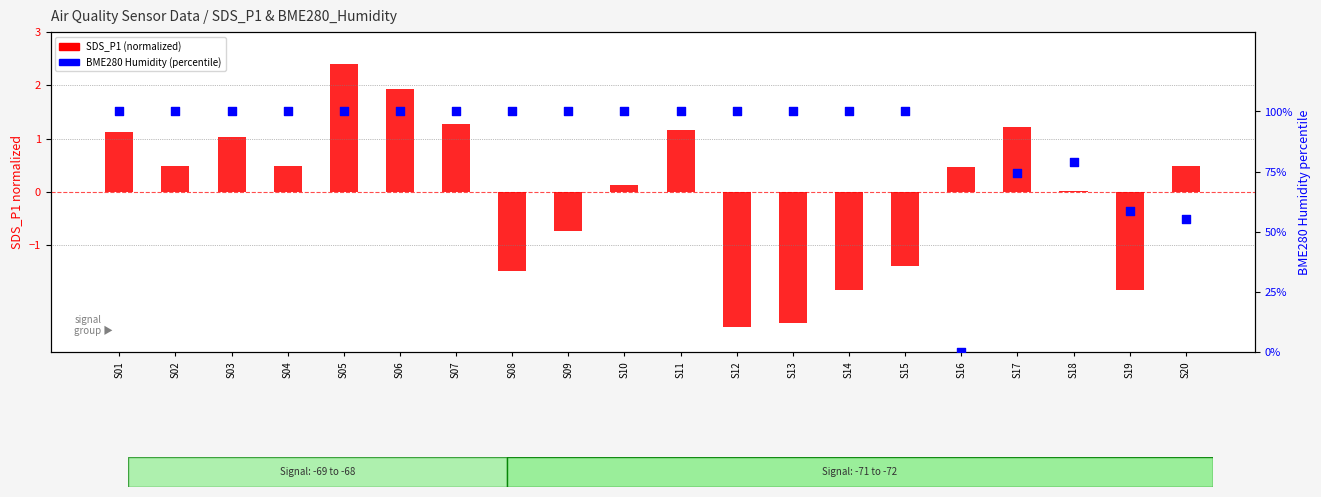

Which series has the widest spread of Y values?

BME280 Humidity (percentile)